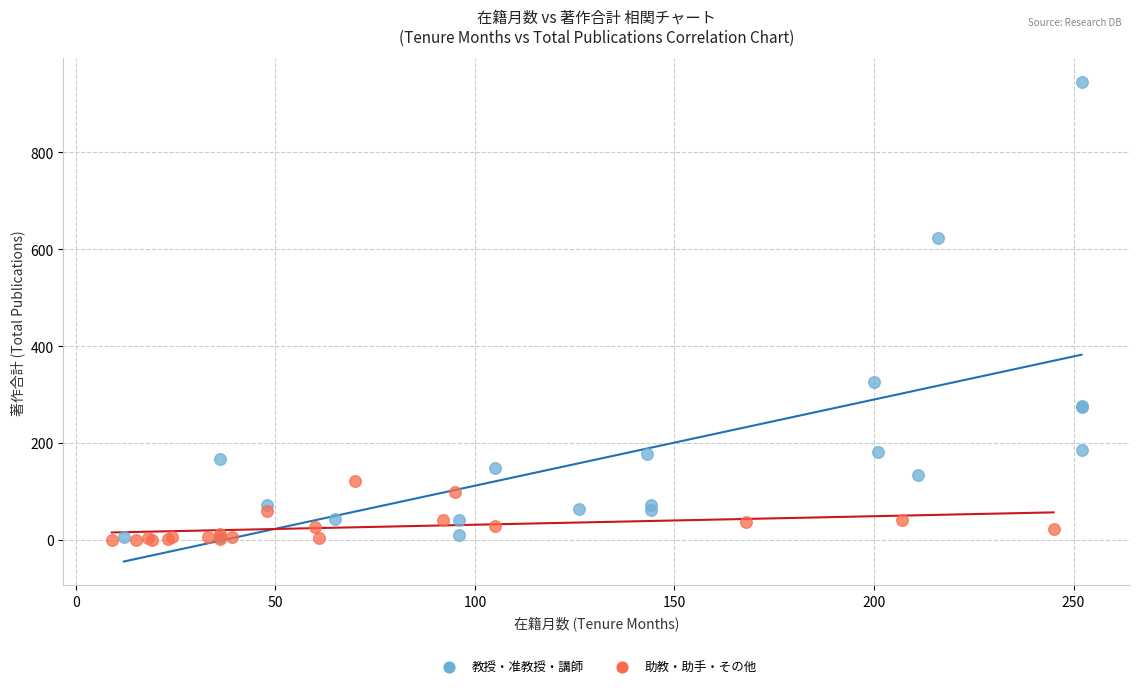

Which series has the largest Y range (max minus min)?

教授・准教授・講師